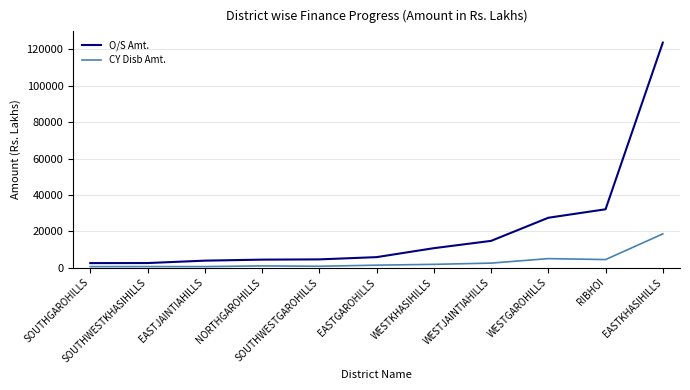

What is the minimum value for O/S Amt.?

2500.7